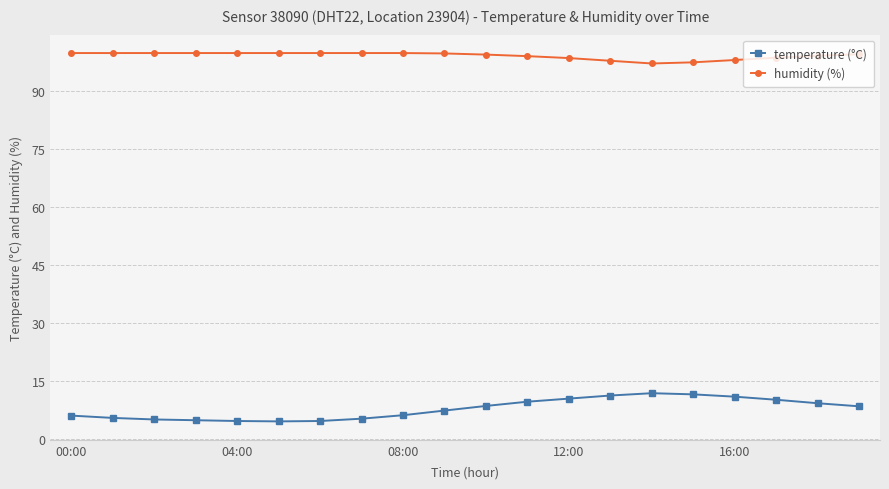

Which series has the widest spread of values?

temperature (°C)